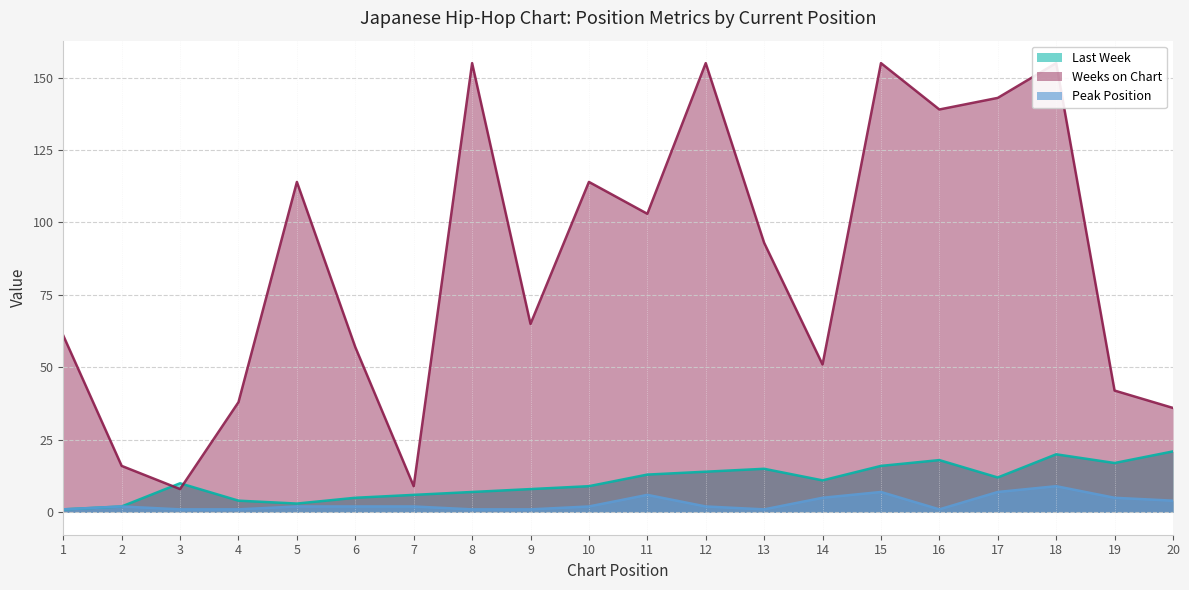

What is the difference between the maximum and minimum values in the Weeks on Chart (line) series?

147